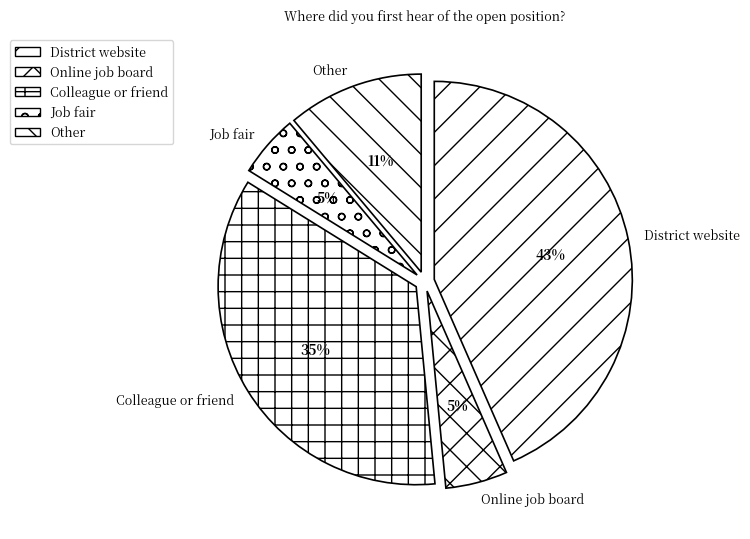

Count the number of slices in the pie.

5